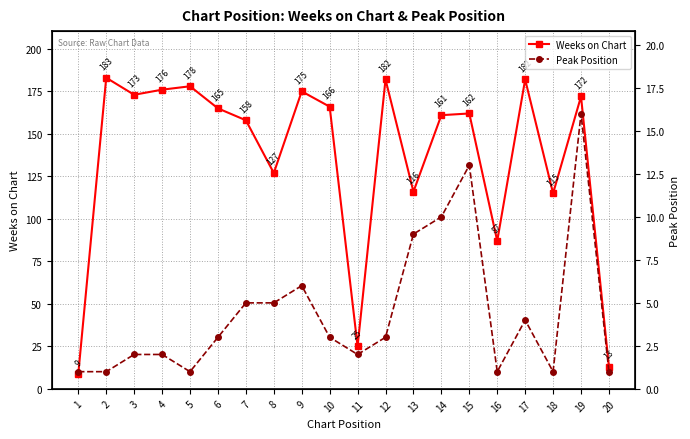

What is the difference between the highest and lowest values at 4?

174